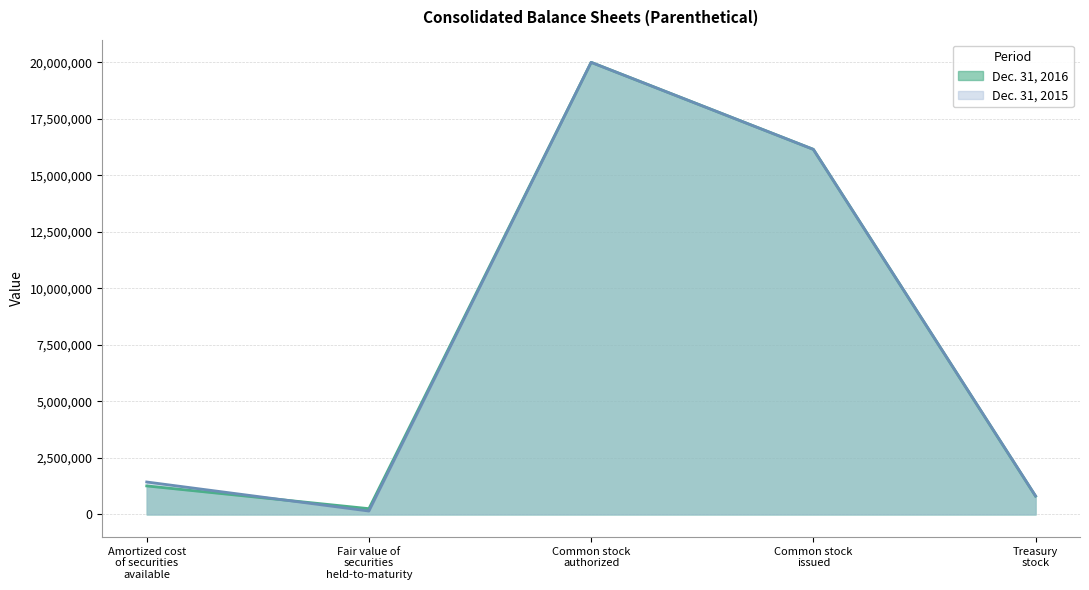

Which series has the largest total across all categories?

Dec. 31, 2015